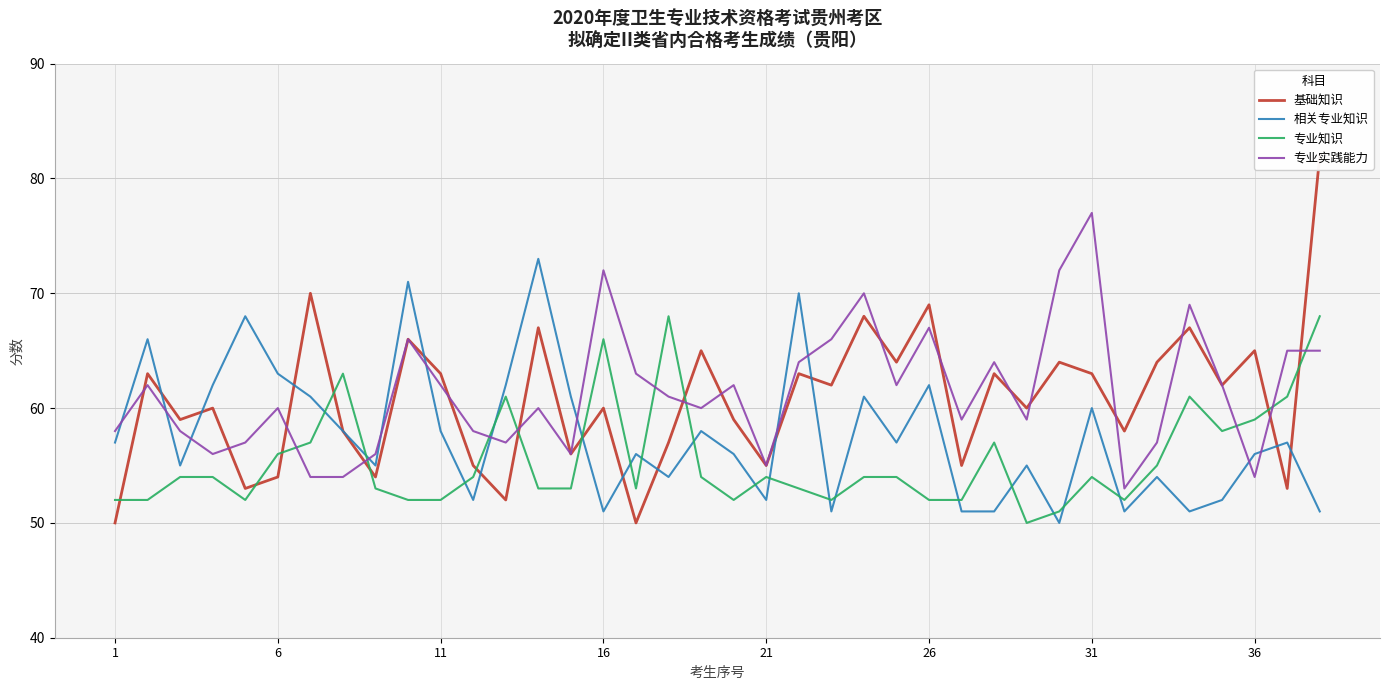

How many data points does each series have?

38